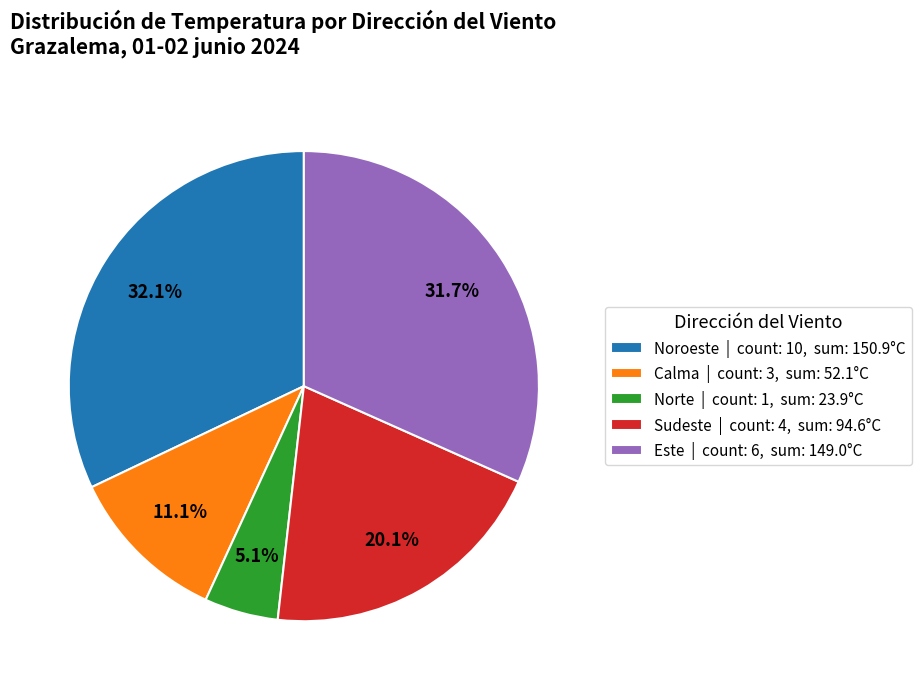

Approximately how many times larger is the value at Norte | count: 1, sum: 23.9°C compared to Calma | count: 3, sum: 52.1°C?

0.5